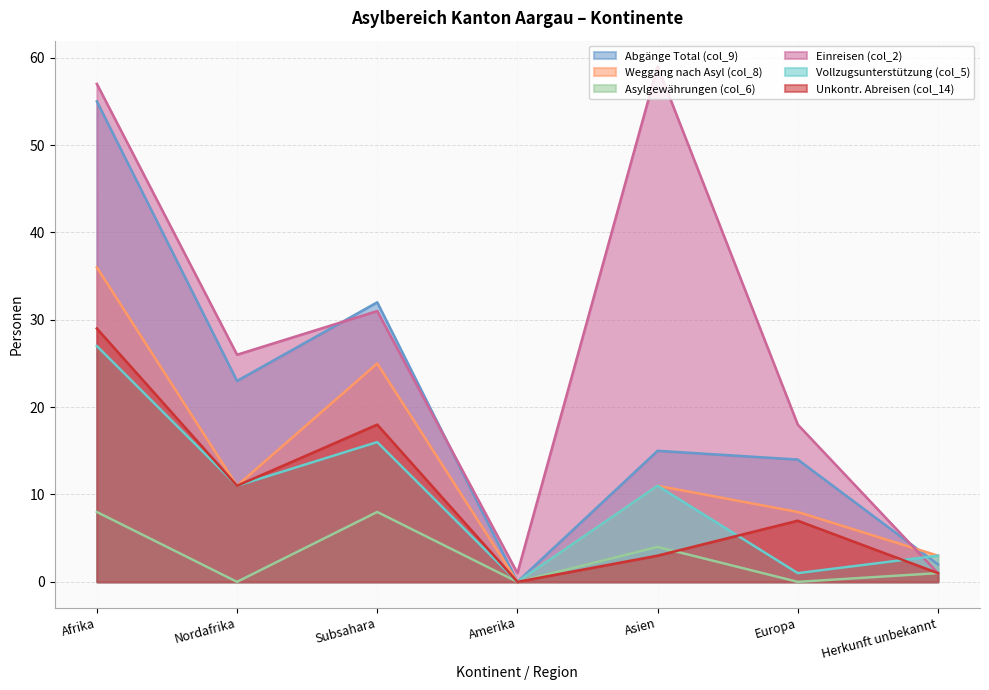

Between Nordafrika and Asien, which is larger?

Nordafrika